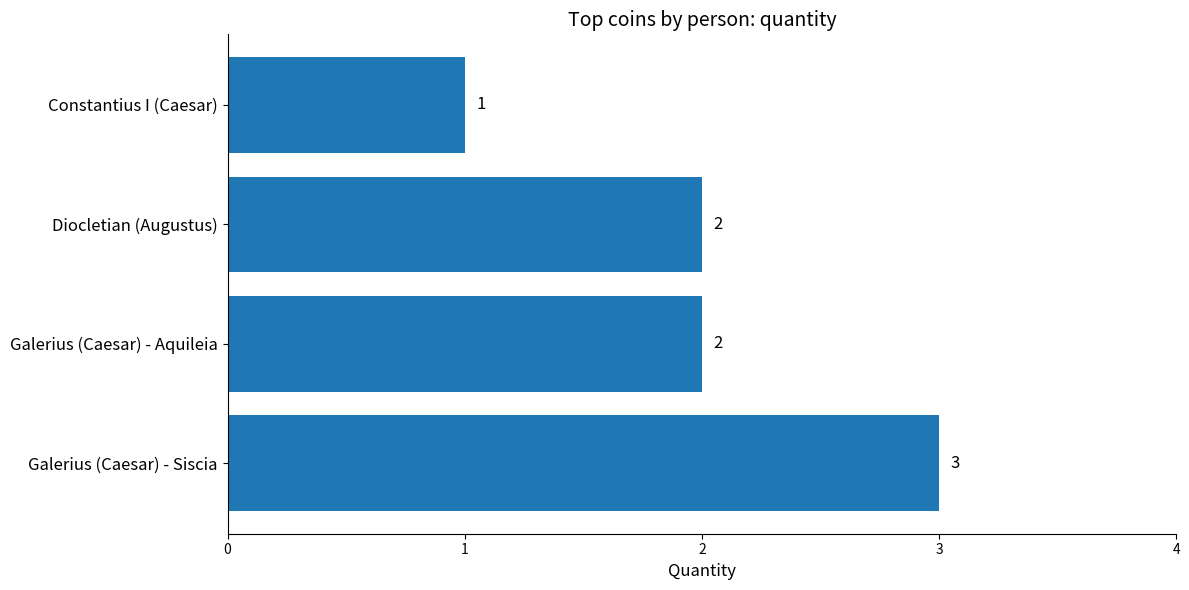

Approximately how many times larger is the value at Galerius (Caesar) - Aquileia compared to Diocletian (Augustus)?

1.0